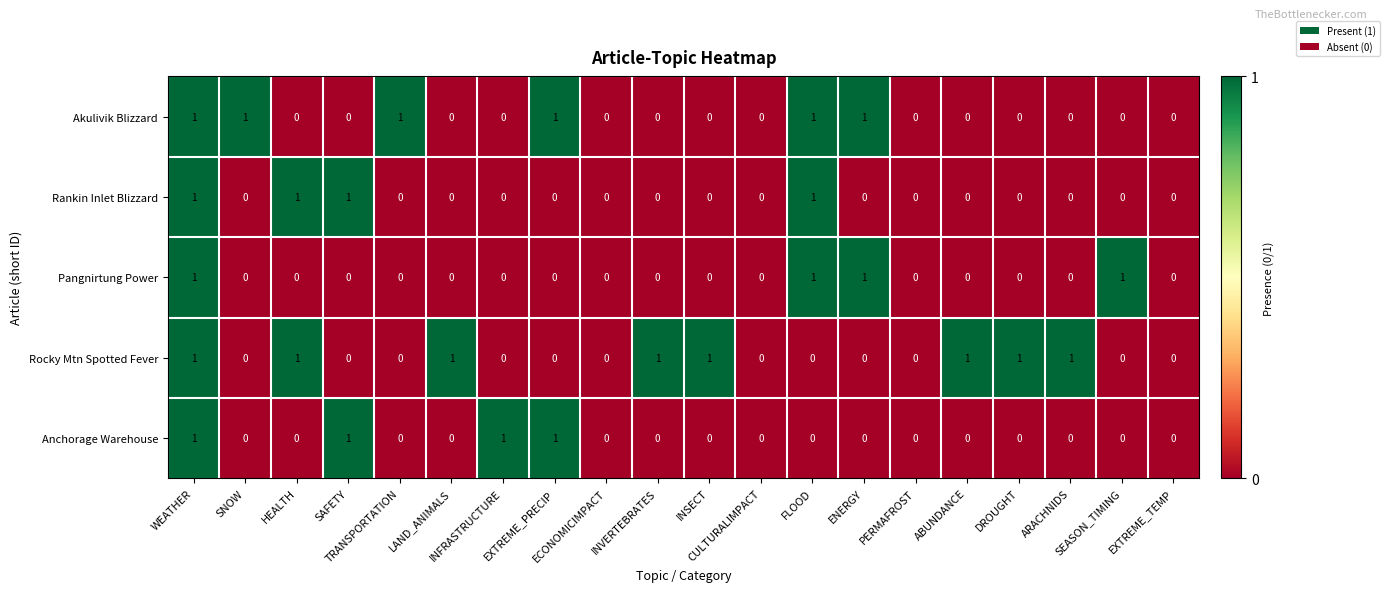

Which series has the largest total across all categories?

Rocky Mtn Spotted Fever